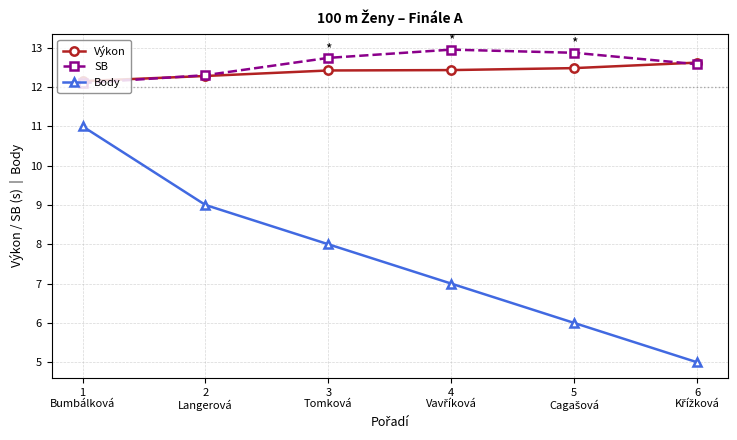

The value of Body at 2
Langerová is 9.0. True or false?

True